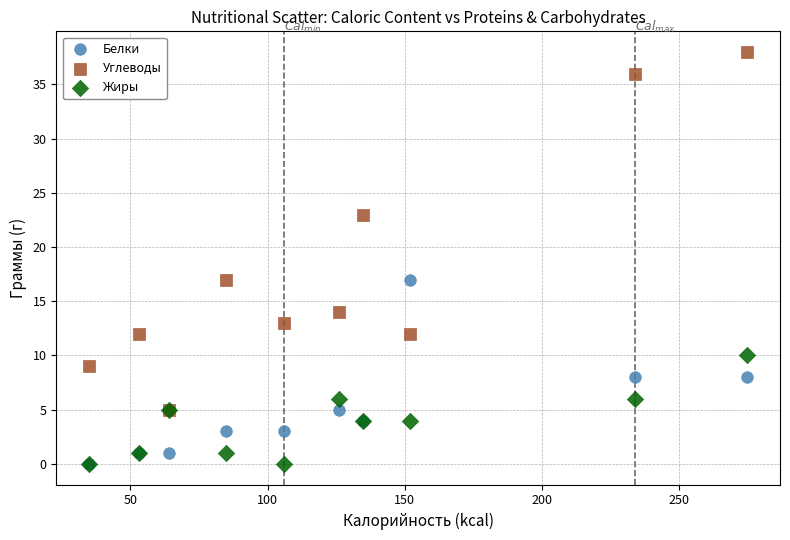

Which series has the widest spread of Y values?

Углеводы